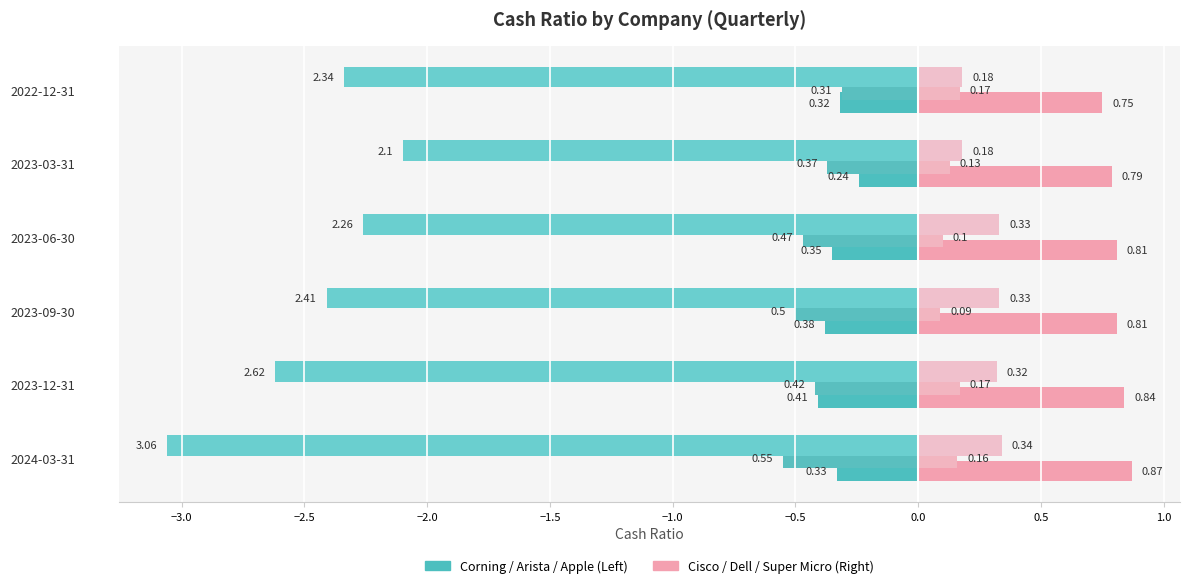

How many distinct data groups are displayed?

6